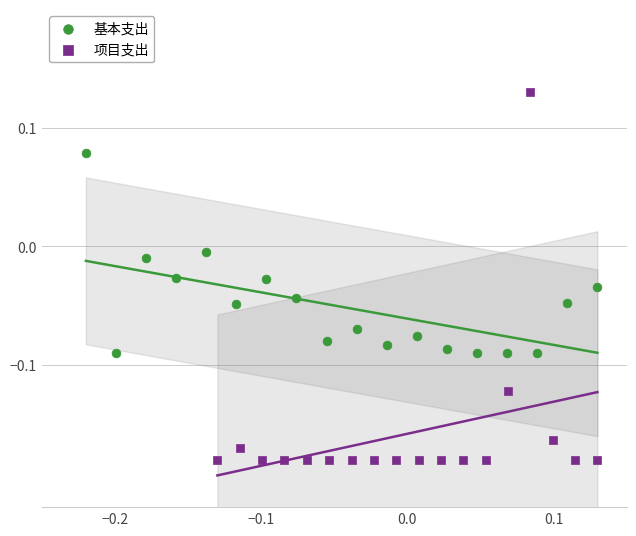

What are all the series names shown in the legend?

基本支出, 项目支出